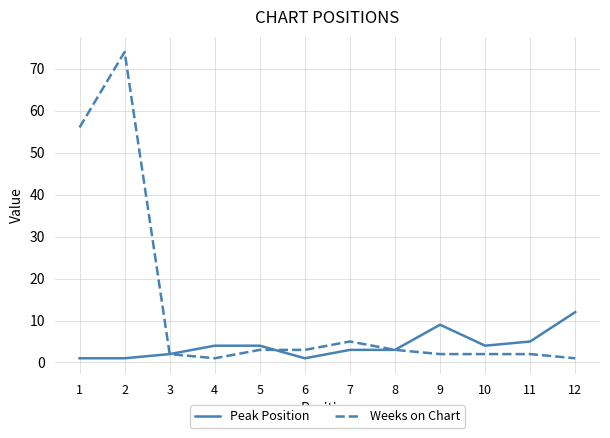

What is the maximum value for Peak Position?

12